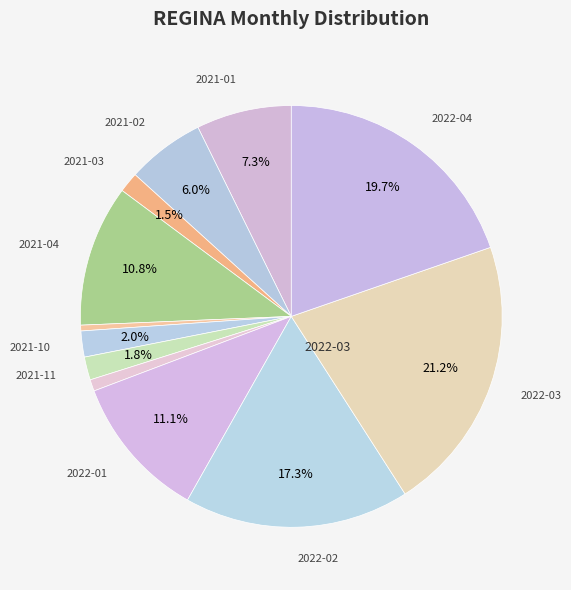

Is there any slice that represents more than half of the pie?

No